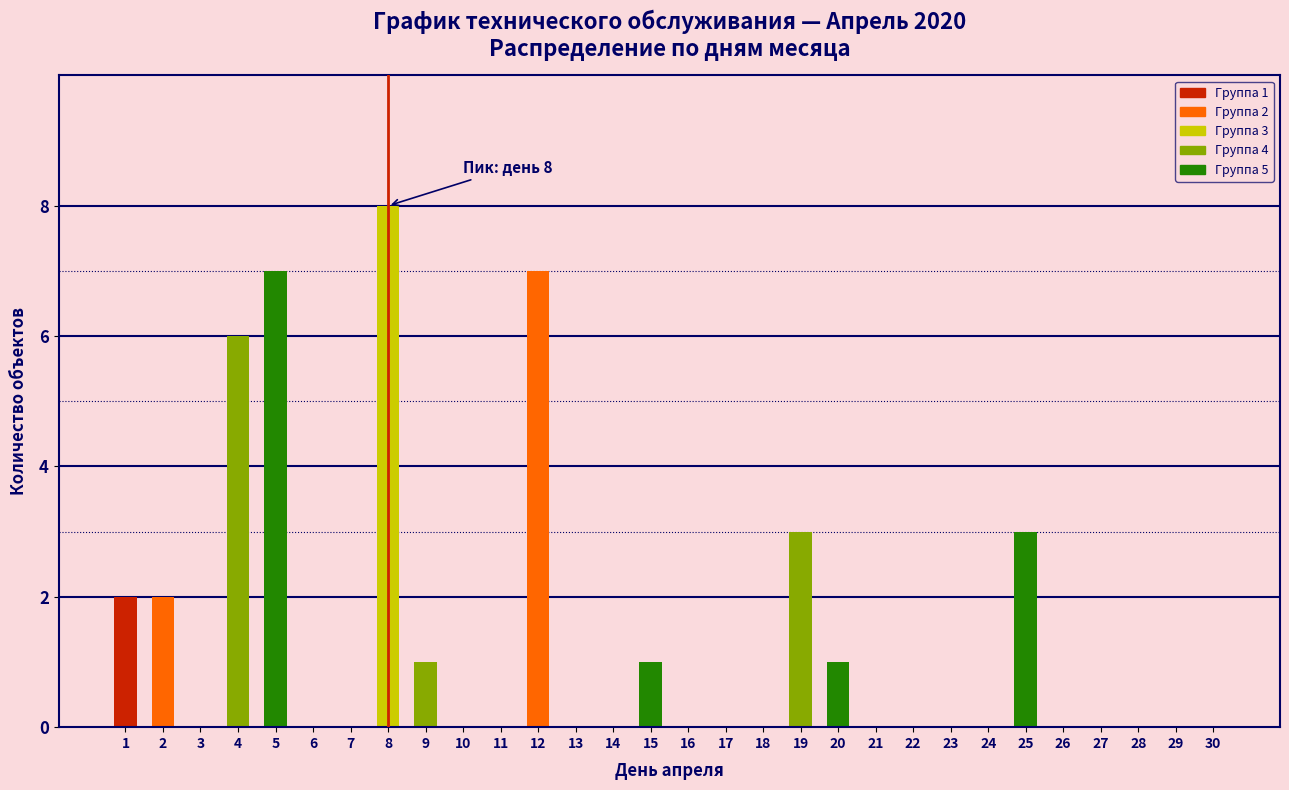

Reading left to right, extract all data points from this chart.

1=2	2=2	3=0	4=6	5=7	6=0	7=0	8=8	9=1	10=0	11=0	12=7	13=0	14=0	15=1	16=0	17=0	18=0	19=3	20=1	21=0	22=0	23=0	24=0	25=3	26=0	27=0	28=0	29=0	30=0